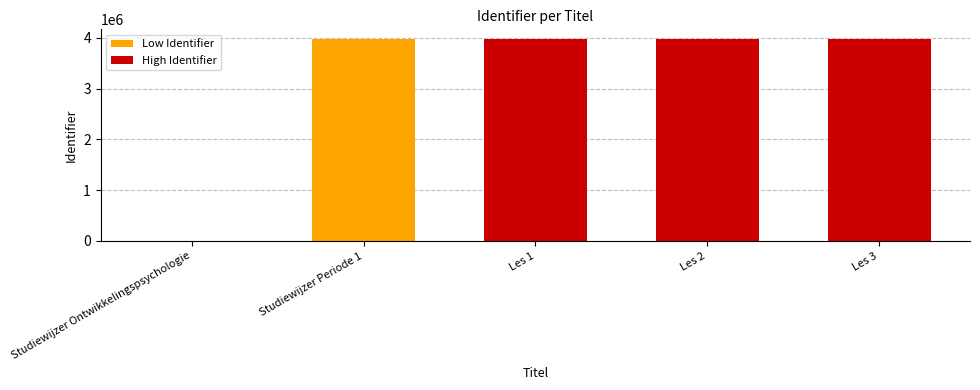

What is the label of the 2nd bar from the left?

Studiewijzer Periode 1